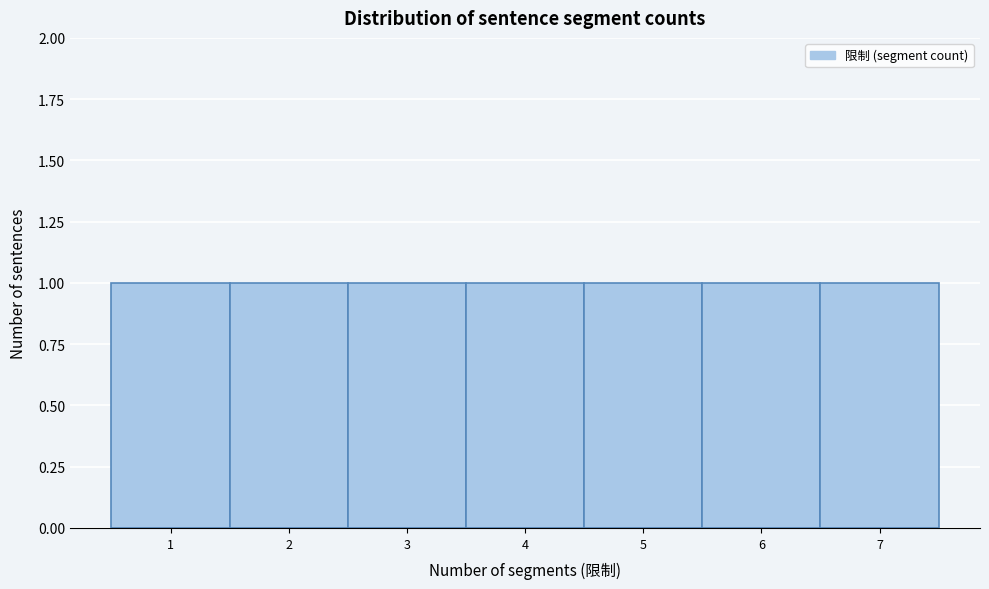

What is the height of the bar covering 3.5 to 4.5 on the x-axis? The values are not printed on the chart, so give them approximately, as read against the axis.

1